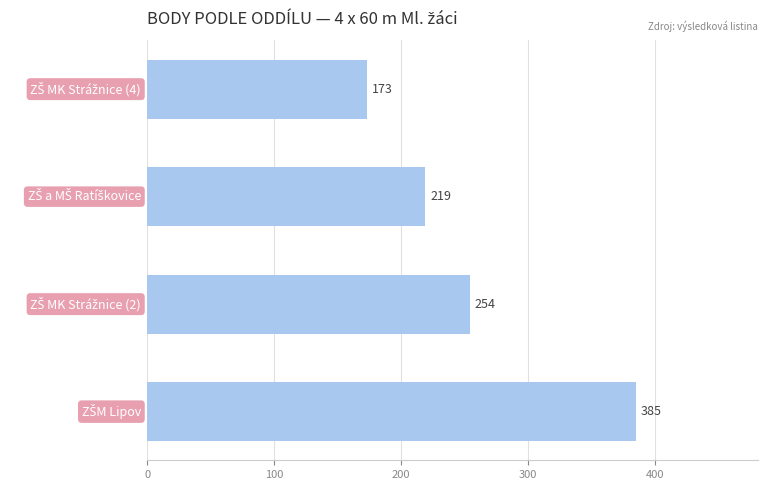

Count the values in the range 219 to 385.

3